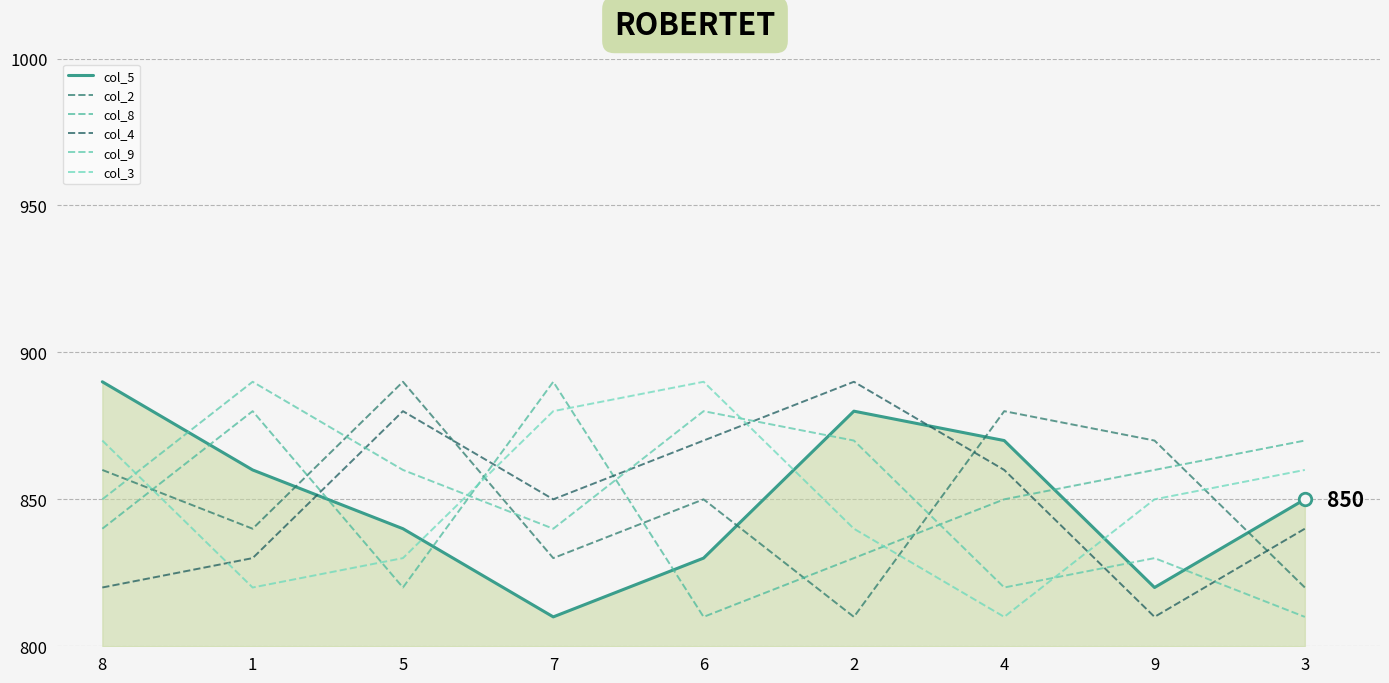

The col_2 series shows 810 at 2. True or false?

True